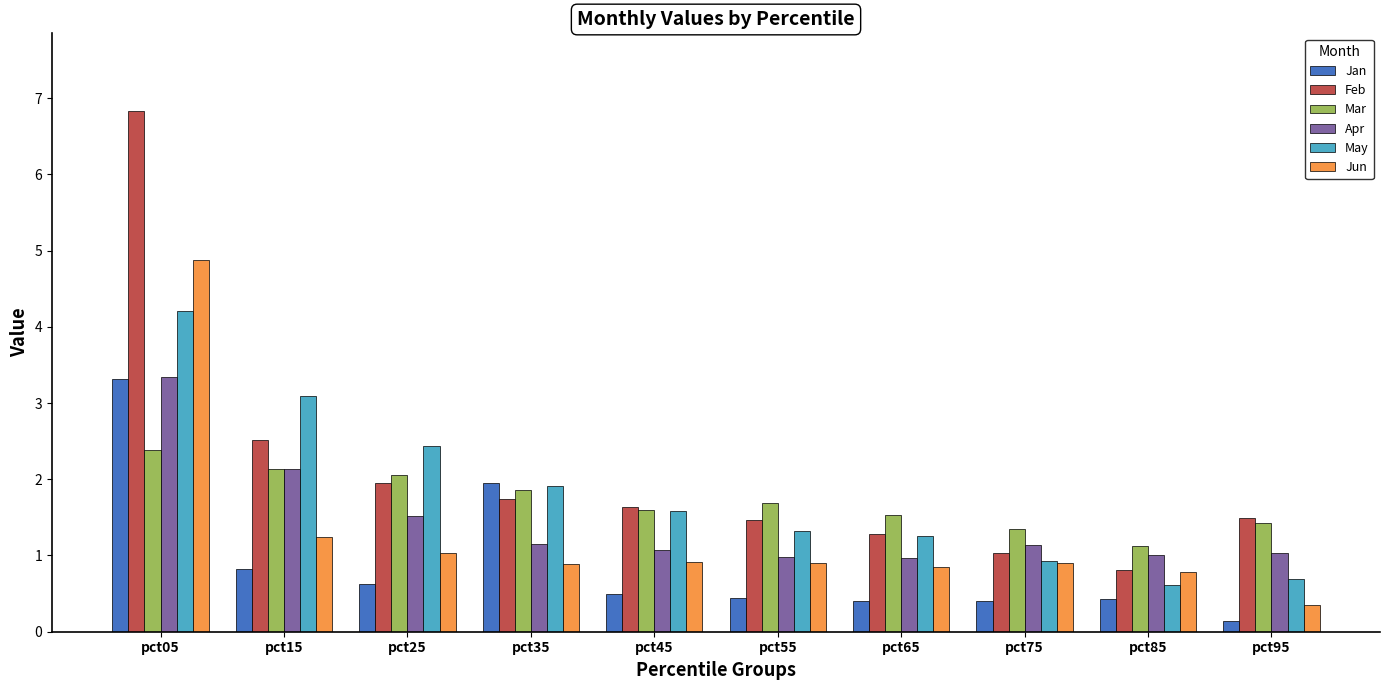

Does the chart contain any negative values?

No